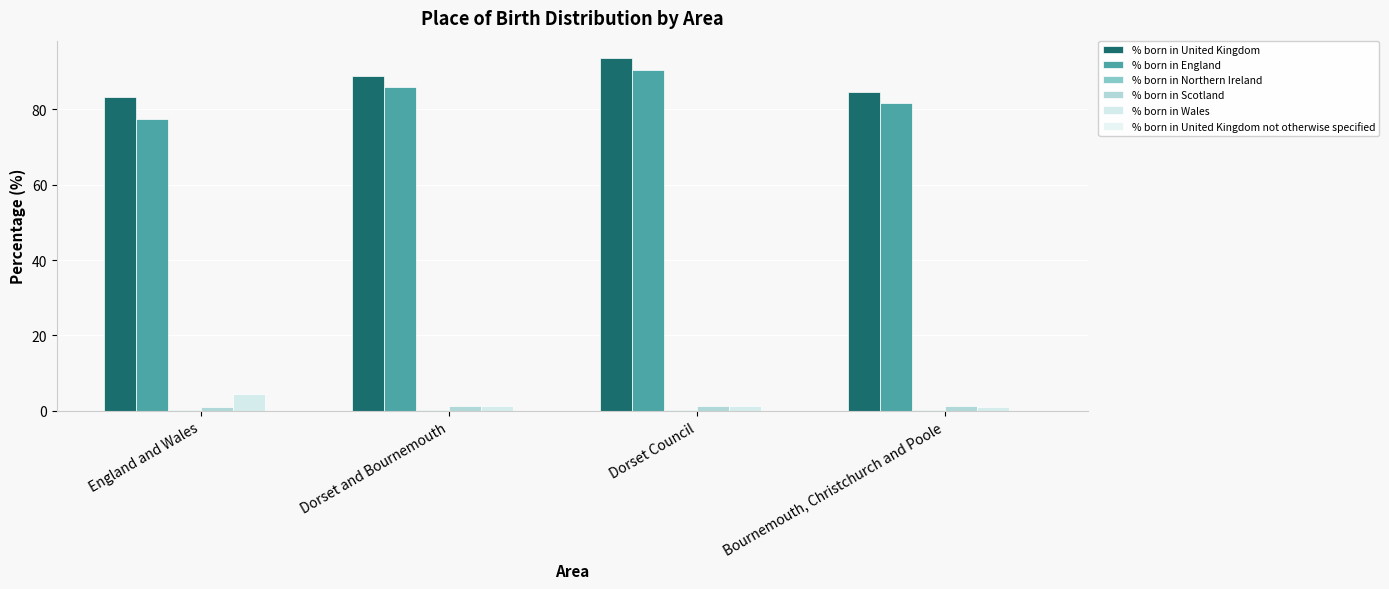

How many groups of bars are there?

4